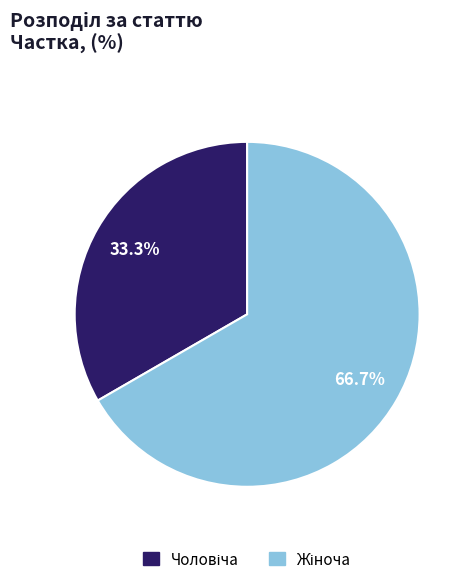

Is there any slice that represents more than half of the pie?

Yes